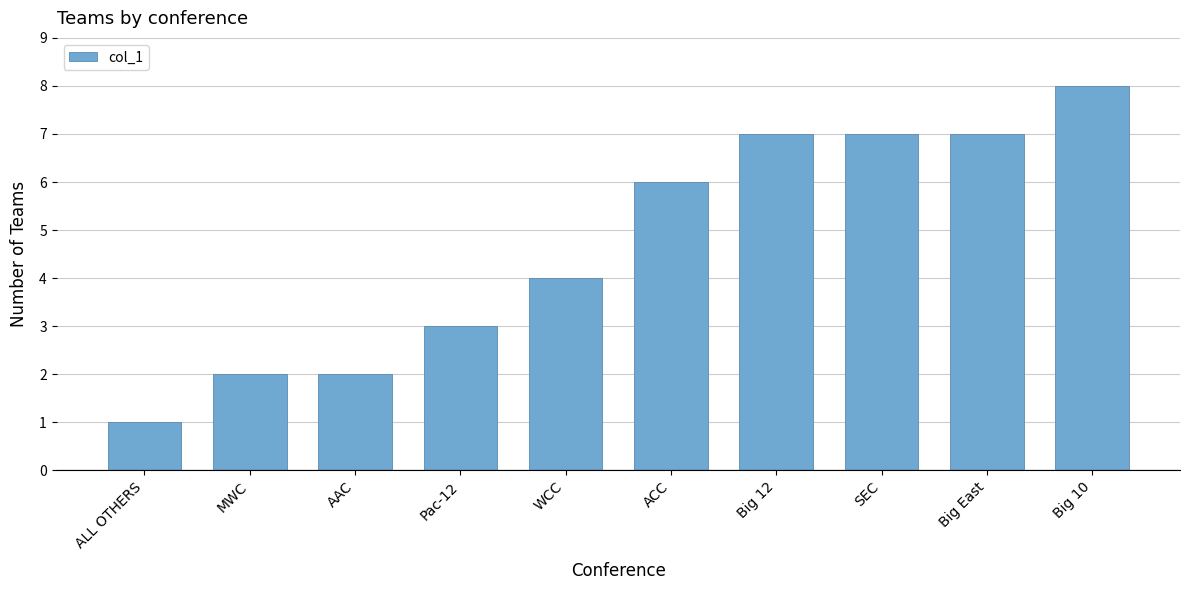

What is the greatest value displayed?

8